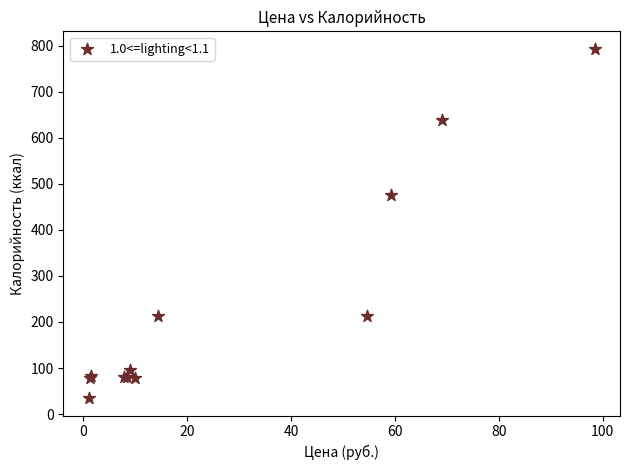

What Y value in the scatter plot is closest to 413?

476.0